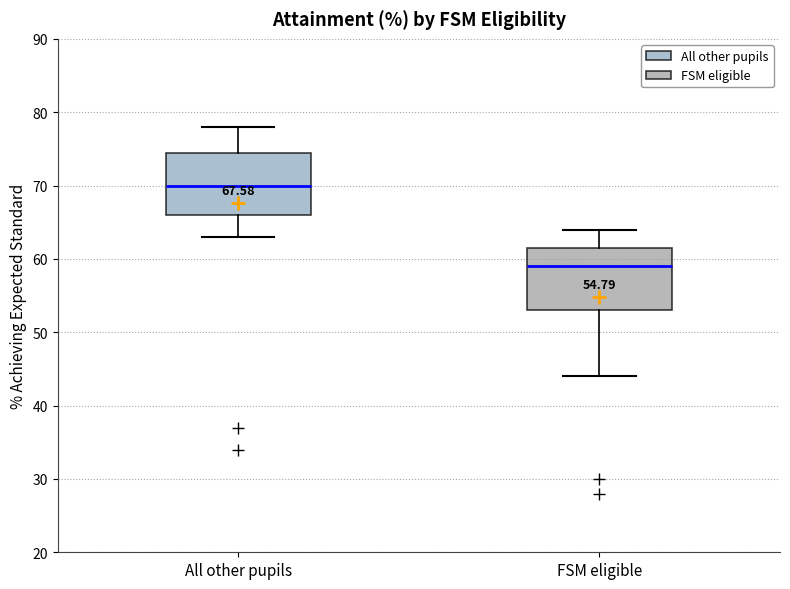

Which box's median line is the highest?

All other pupils